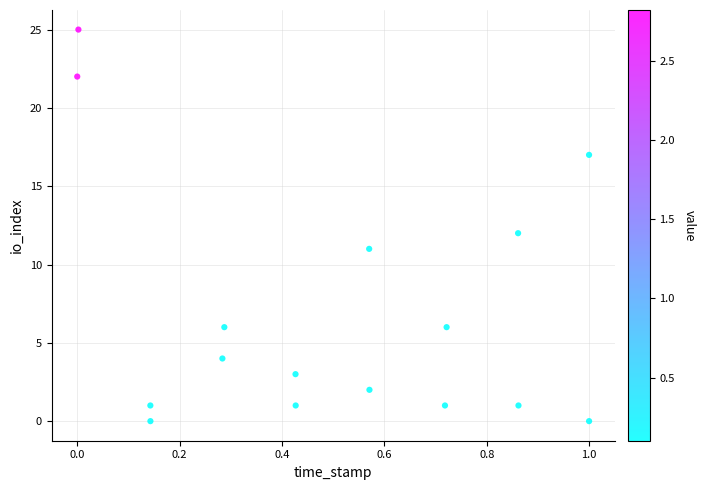

What is the range of Y values (max minus min)?

25